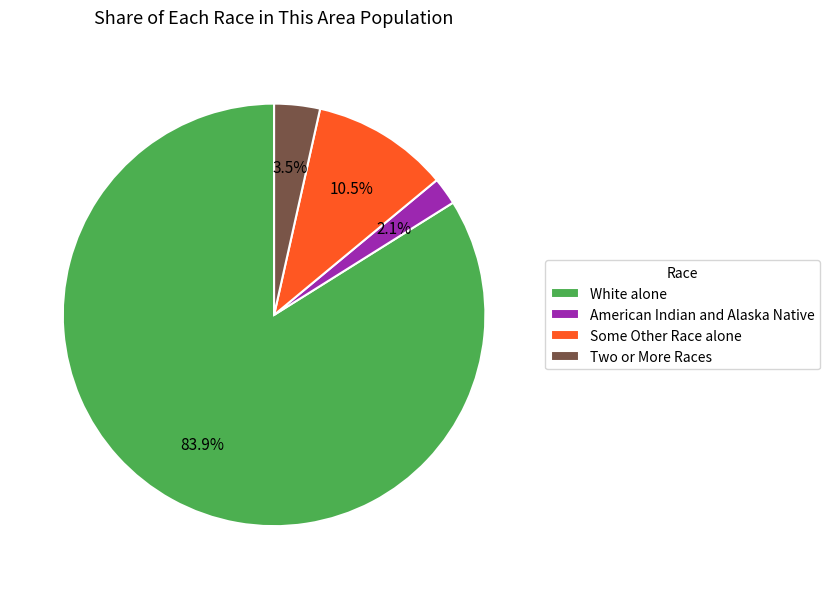

Is there any slice that represents more than half of the pie?

Yes